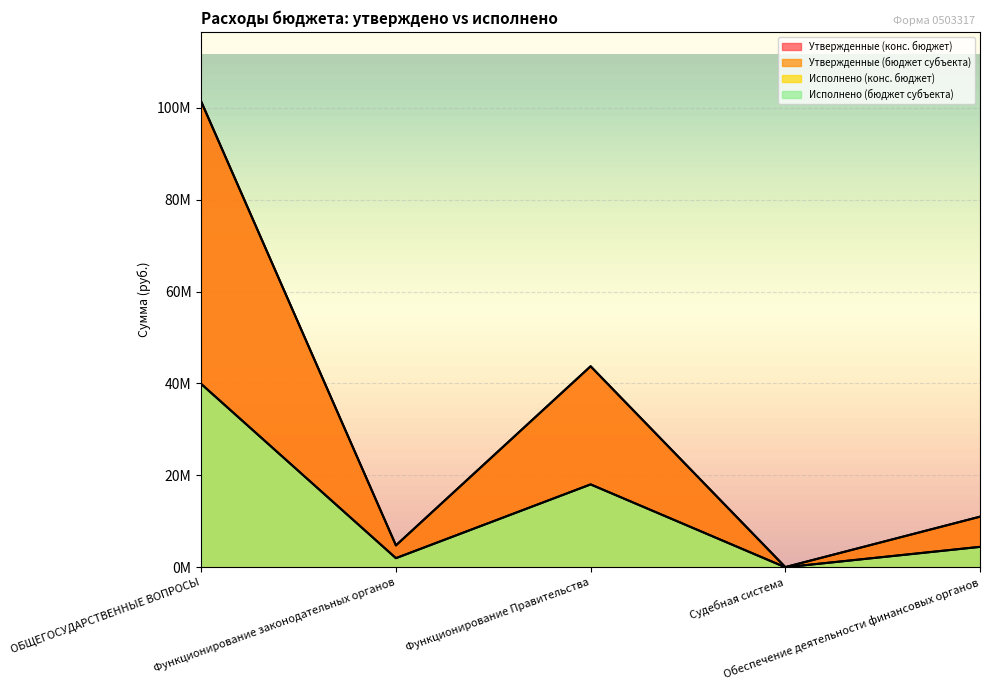

What are all the series names shown in the legend?

Утвержденные (конс. бюджет), Утвержденные (бюджет субъекта), Исполнено (конс. бюджет), Исполнено (бюджет субъекта)